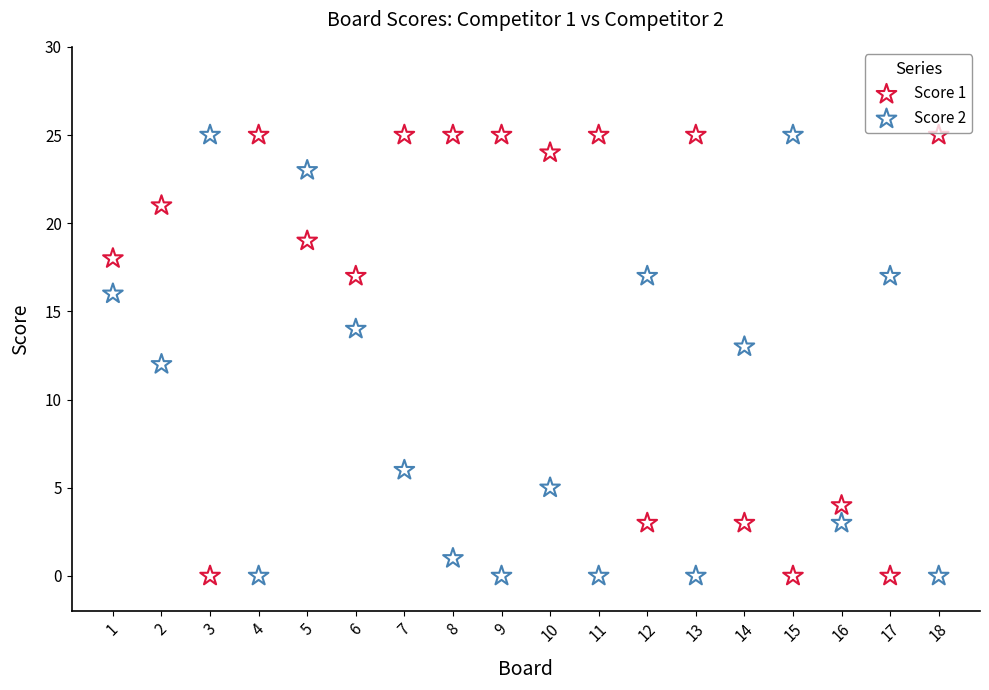

Across all data points, what is the range of X values (max minus min)?

17